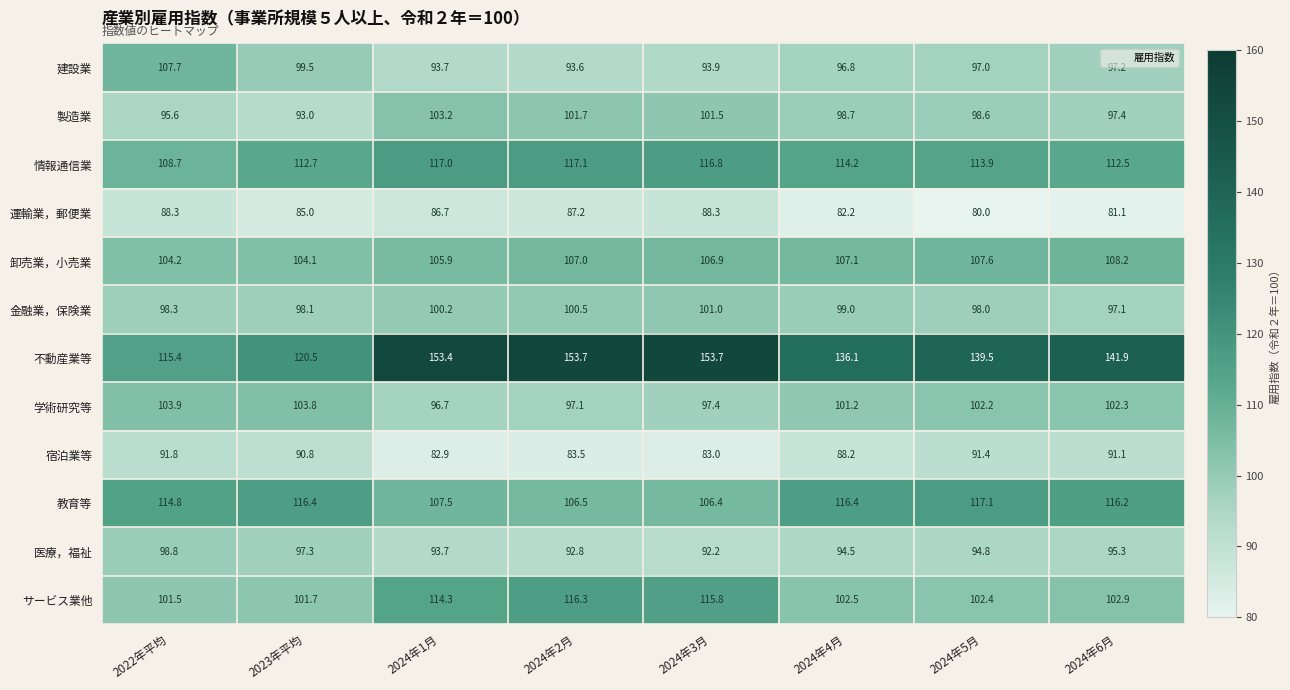

What is the smallest value displayed?

80.0